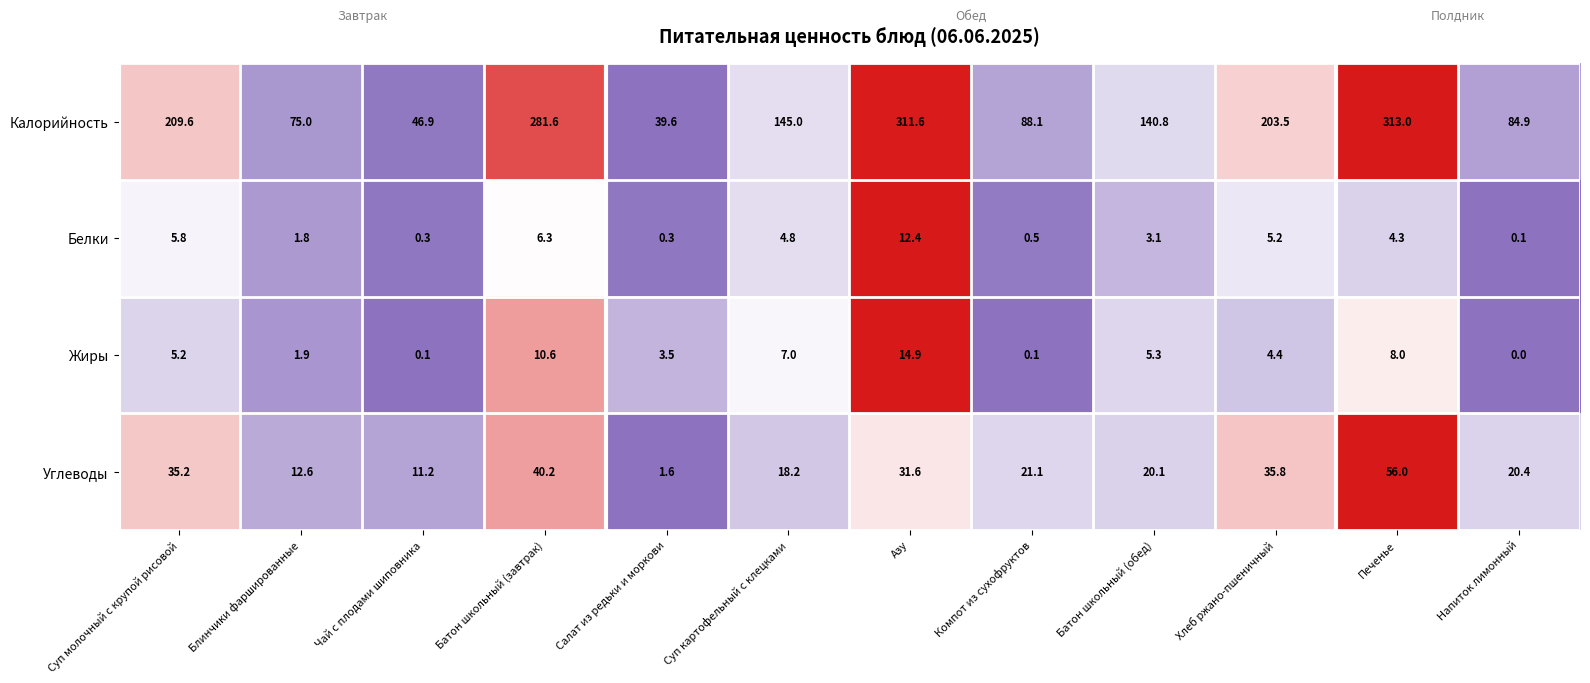

At Азу, list the series in order from largest to smallest.

Калорийность, Углеводы, Жиры, Белки